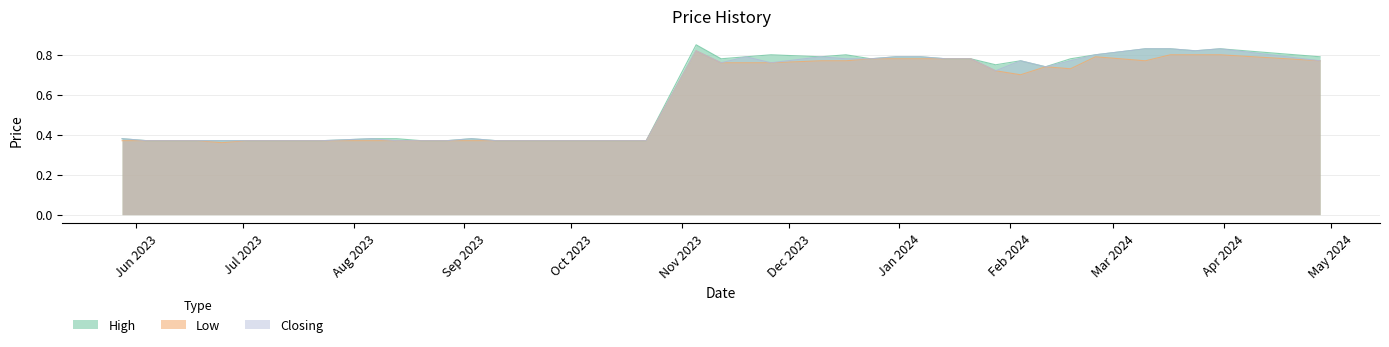

True or false: Closing and Low cross at least once.

False